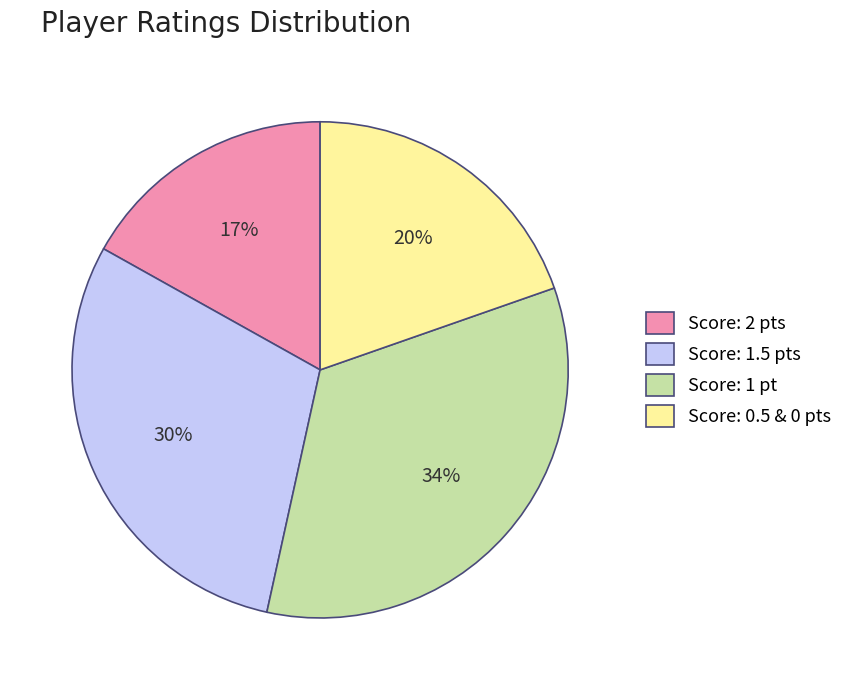

Approximately how many times larger is the value at Score: 1.5 pts compared to Score: 2 pts?

1.8